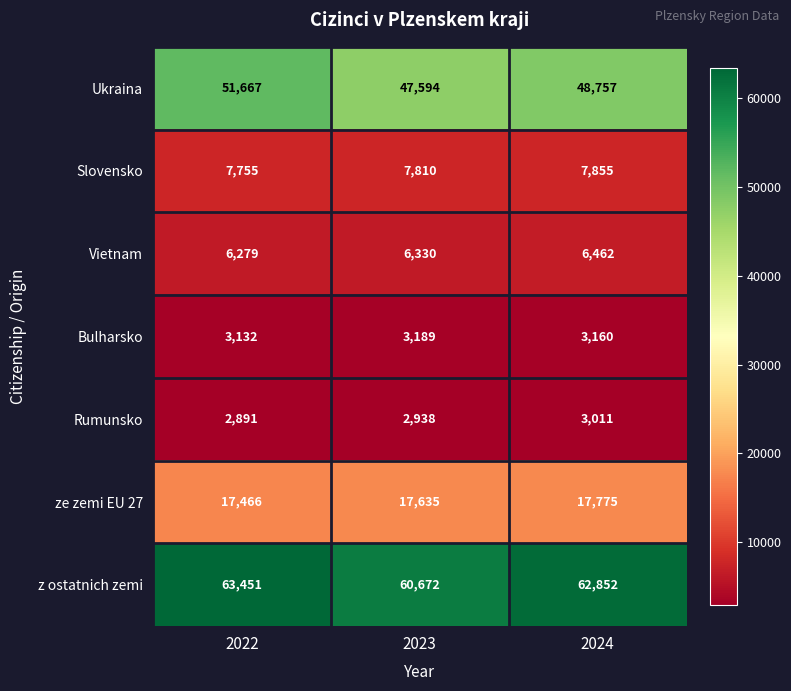

Count the Vietnam values in the range 6279 to 6462.

3